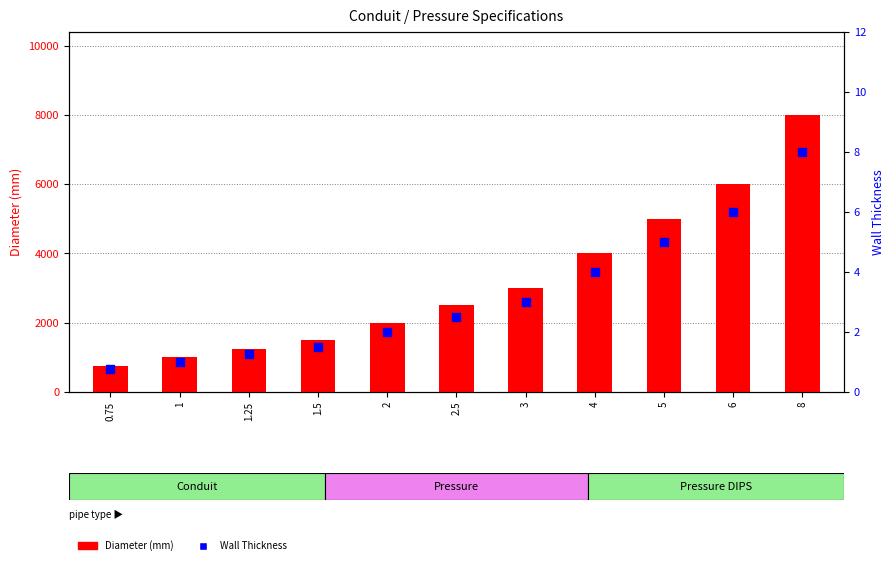

What are all the series names shown in the legend?

Diameter (mm), Wall Thickness